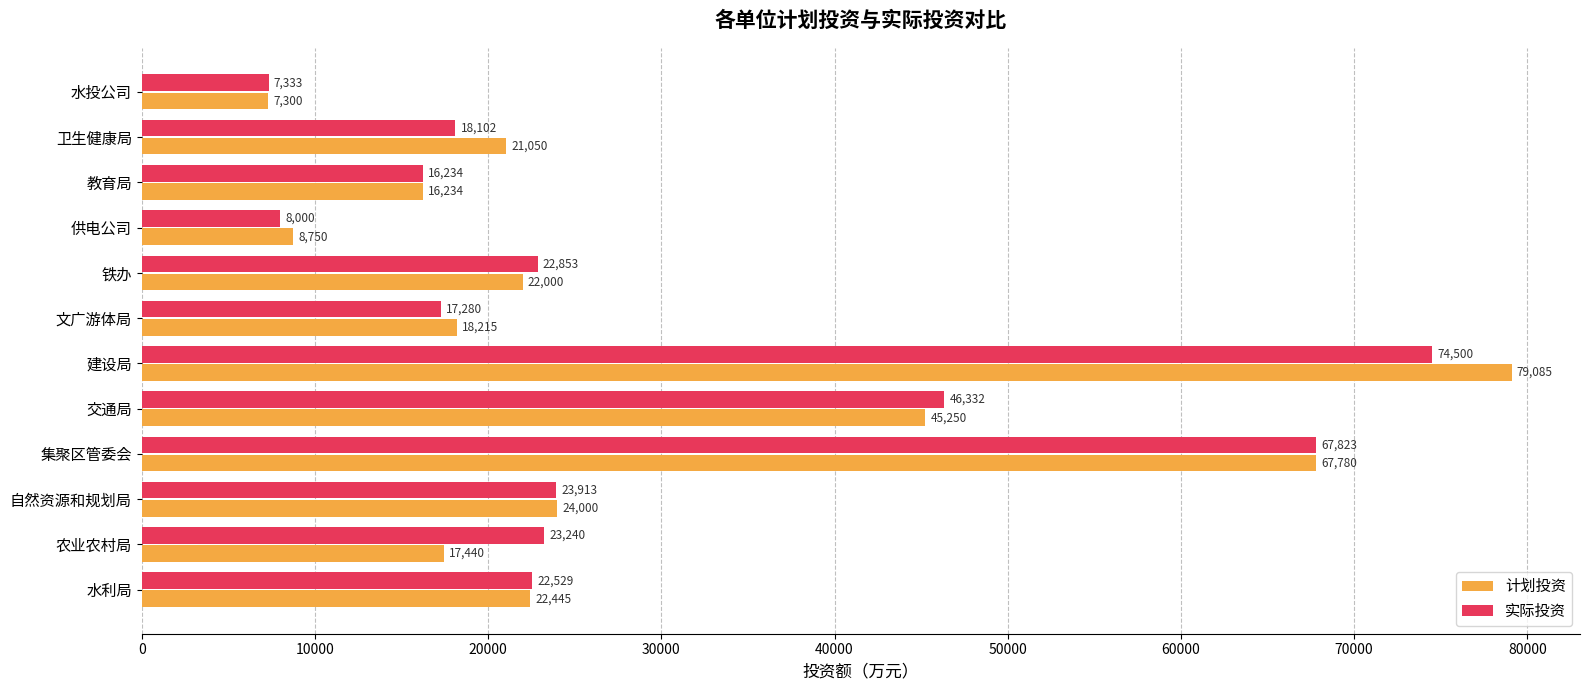

Which series has the largest total across all categories?

计划投资